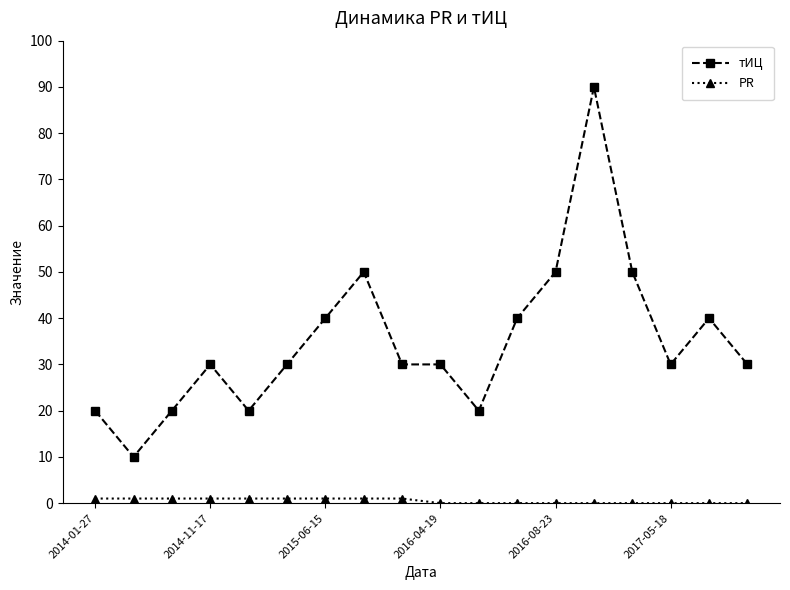

True or false: тИЦ has more than 1 points higher than both neighbors.

True